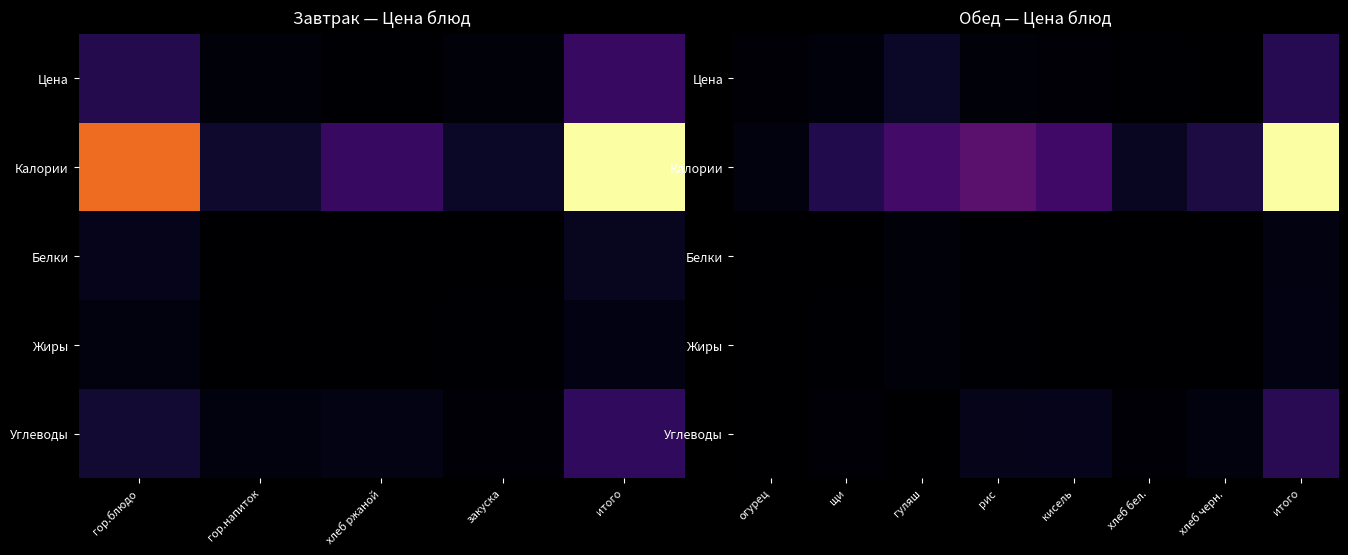

What is the difference between the highest and lowest values at хлеб бел.?

0.1